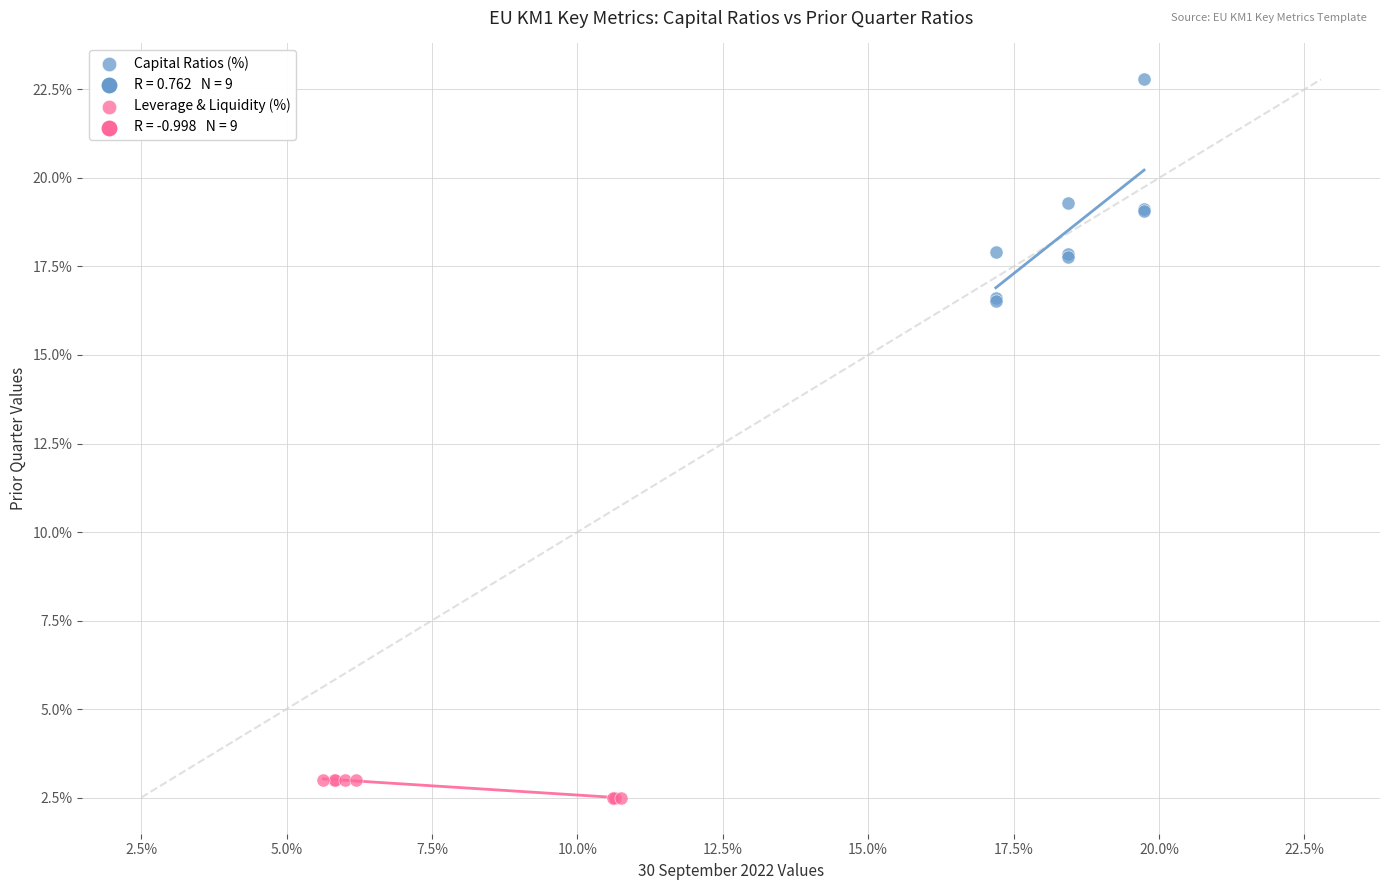

Which series contains the highest Y value?

Capital Ratios (%)